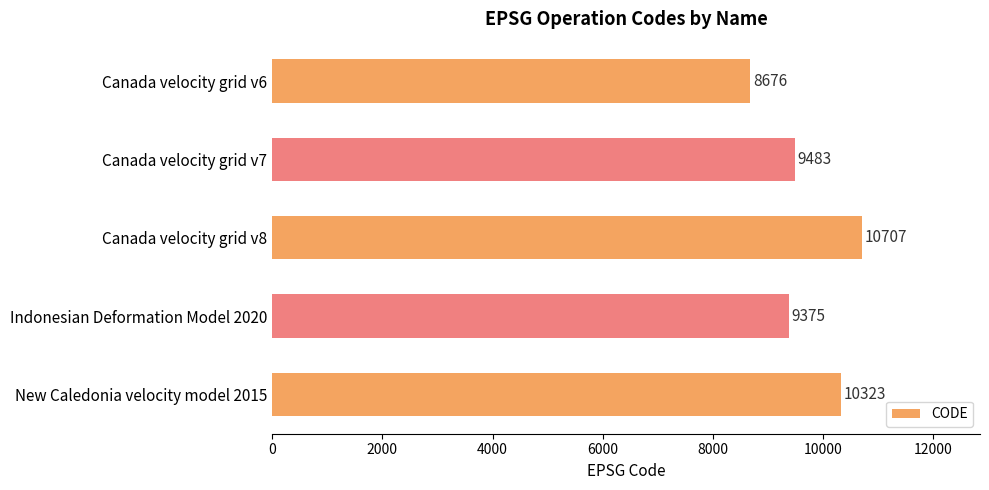

What is the sum of all values?

48564